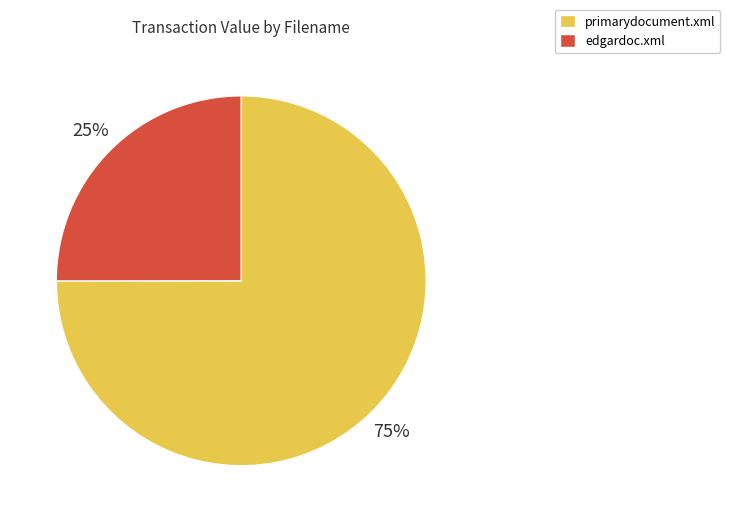

What percentage is the primarydocument.xml slice, to the nearest percent?

75%